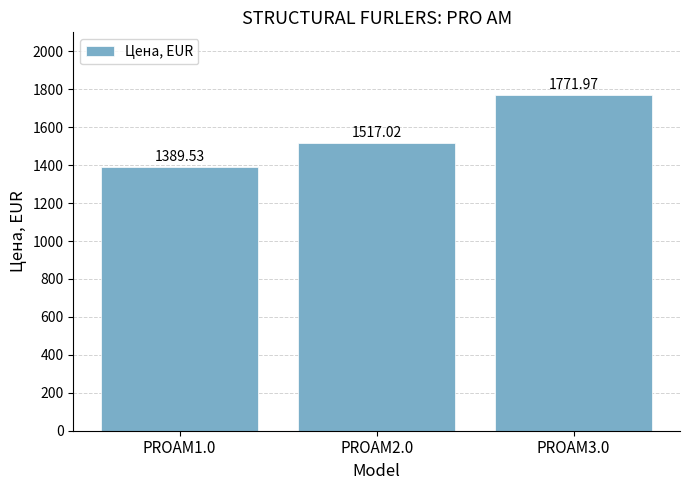

What is the difference between the maximum and minimum values?

382.4